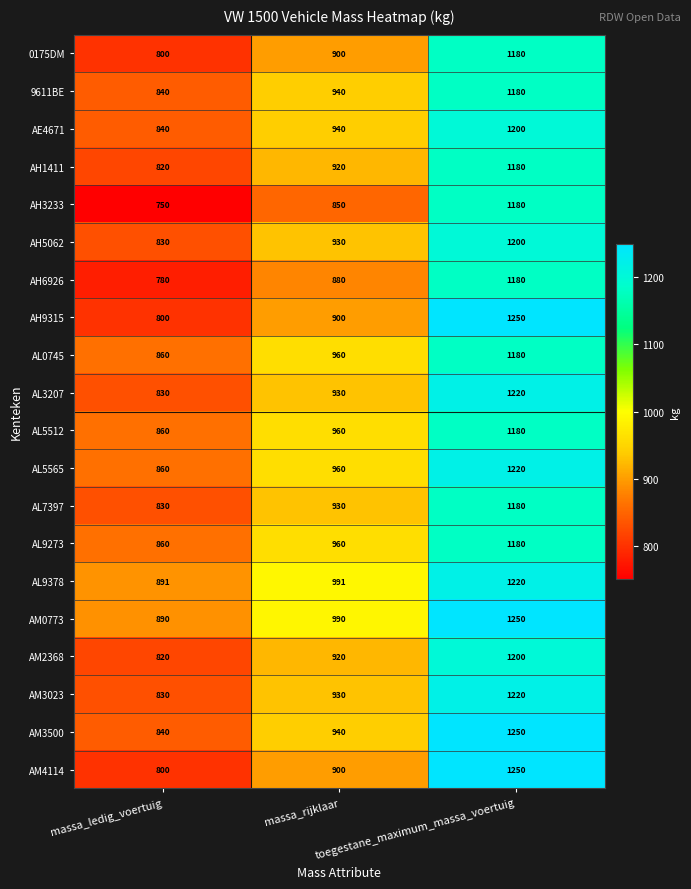

At how many categories does at least one series exceed 887?

3